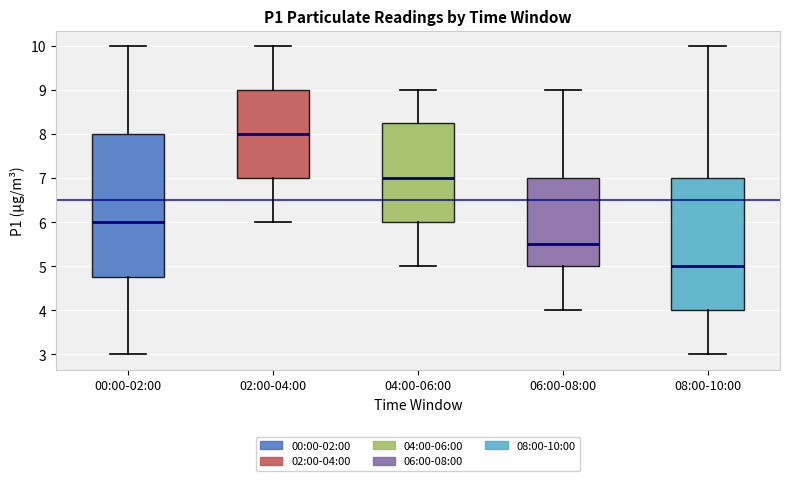

Where is the upper edge of the box for 02:00-04:00 on the y-axis? The values are not printed on the chart, so give them approximately, as read against the axis.

9.0